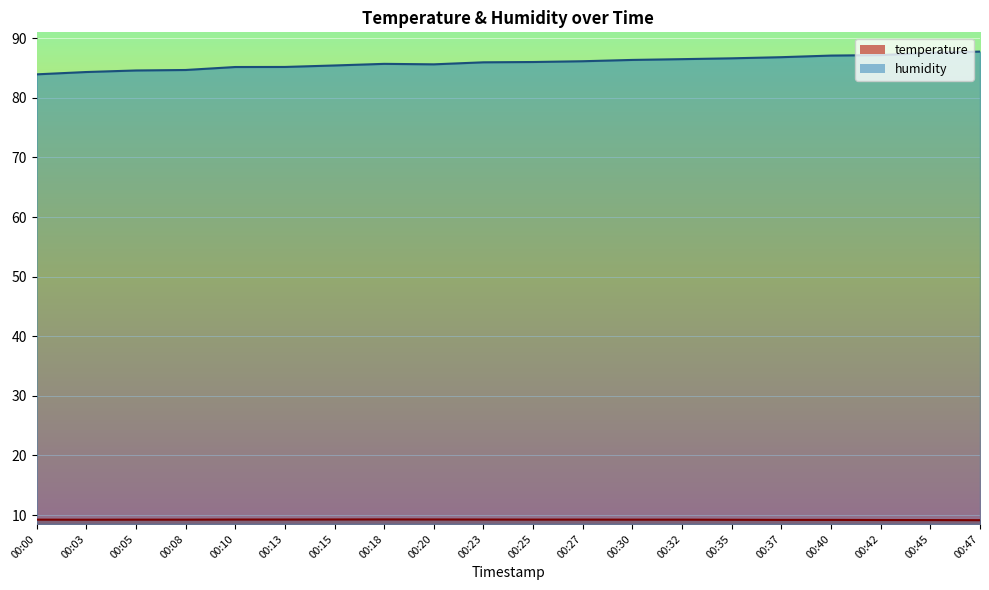

How many lines are shown in the chart?

2